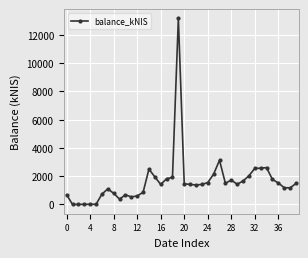

True or false: there are more than 1 points higher than both neighbors.

True